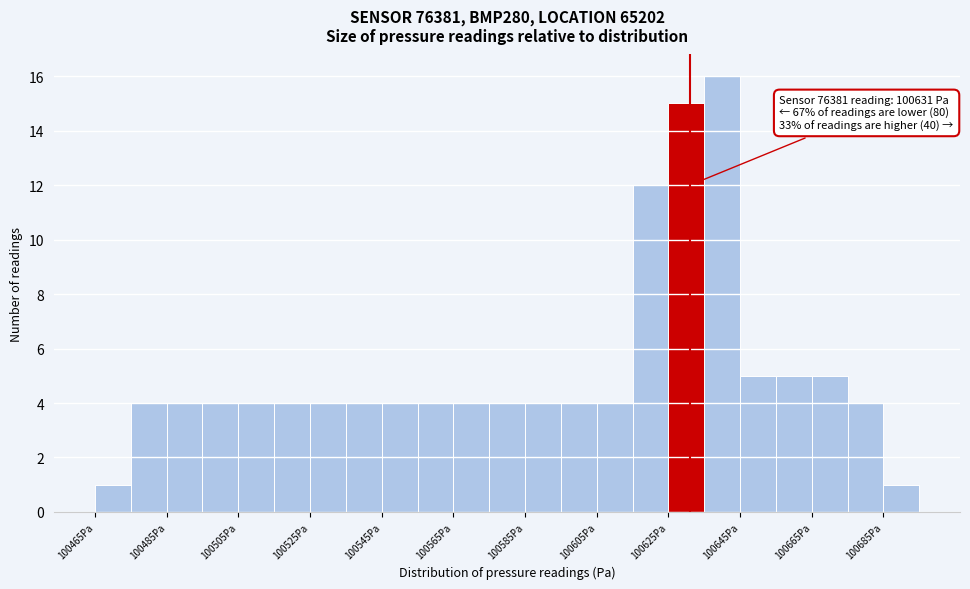

Which range on the x-axis has the tallest bar?

100635 to 100645